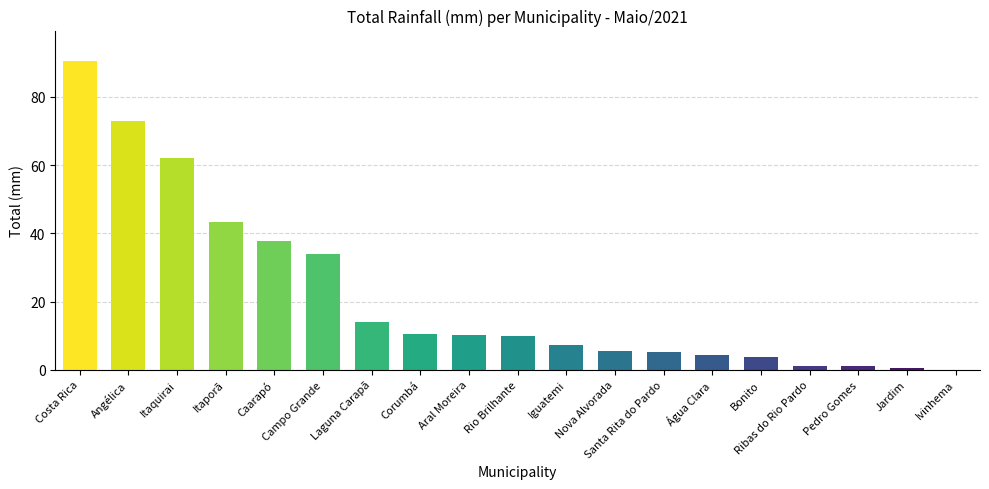

What is the sum of all values?

413.8